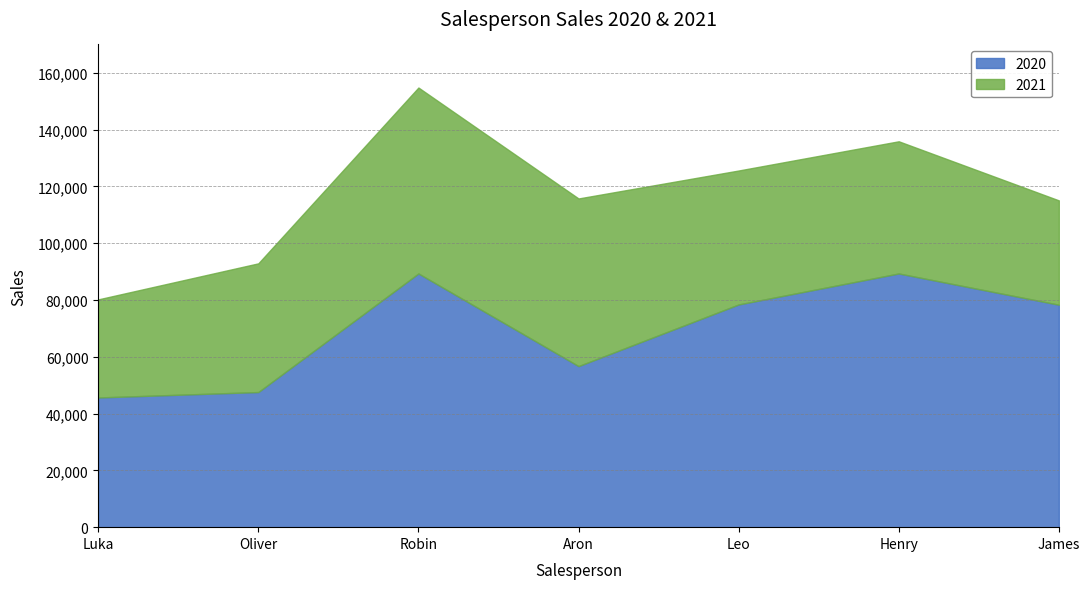

The value of 2021 at Henry is 74350. True or false?

False